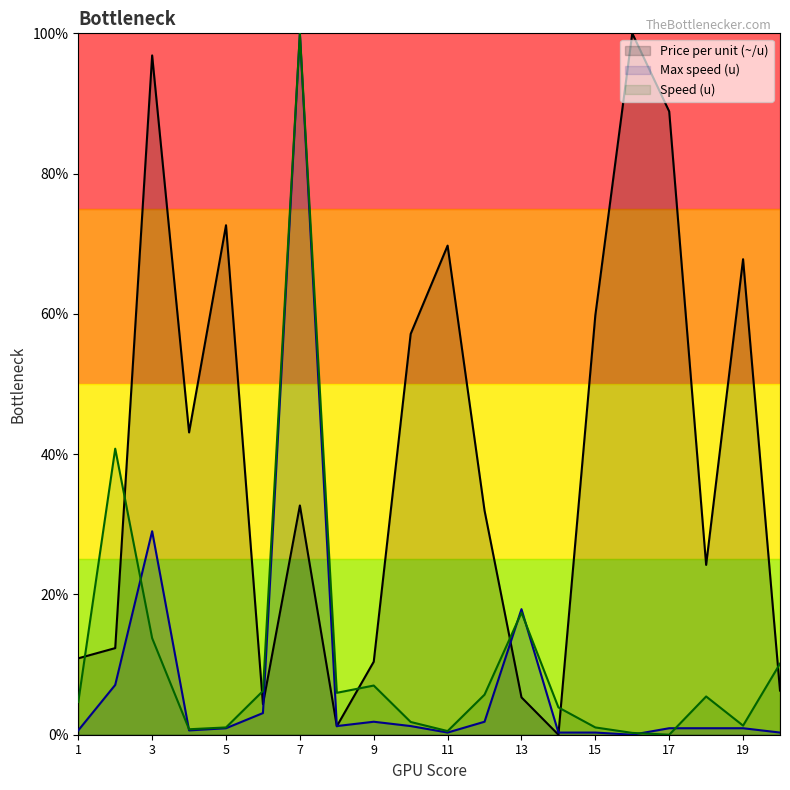

At 9, list the series in order from smallest to largest.

Max speed (u), Speed (u), Price per unit (~/u)